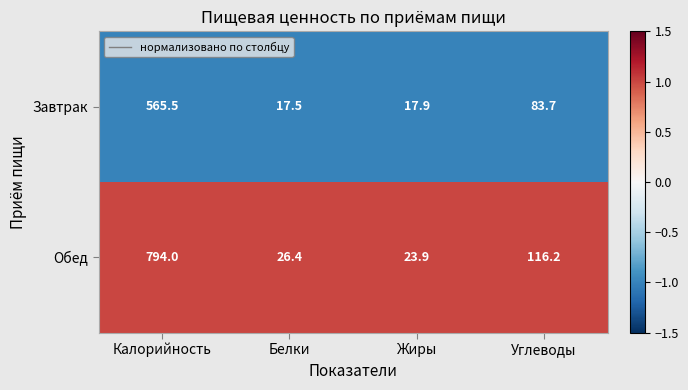

At Жиры, list the series in order from smallest to largest.

Завтрак, Обед